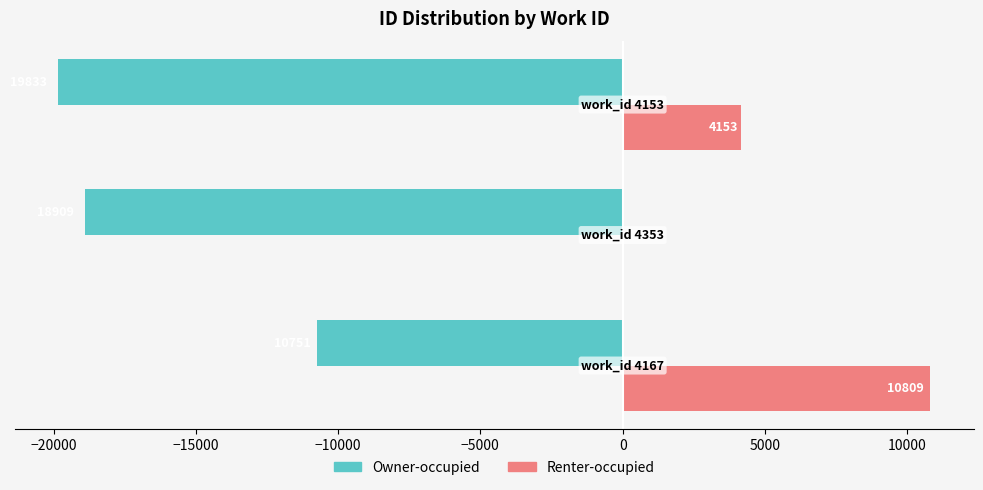

What are all the series names shown in the legend?

Owner-occupied, Renter-occupied